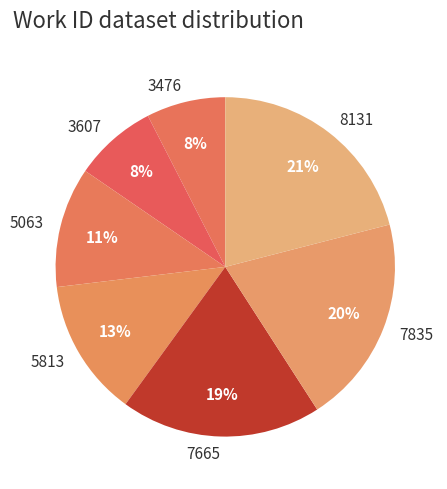

How many slices are in this pie chart?

7